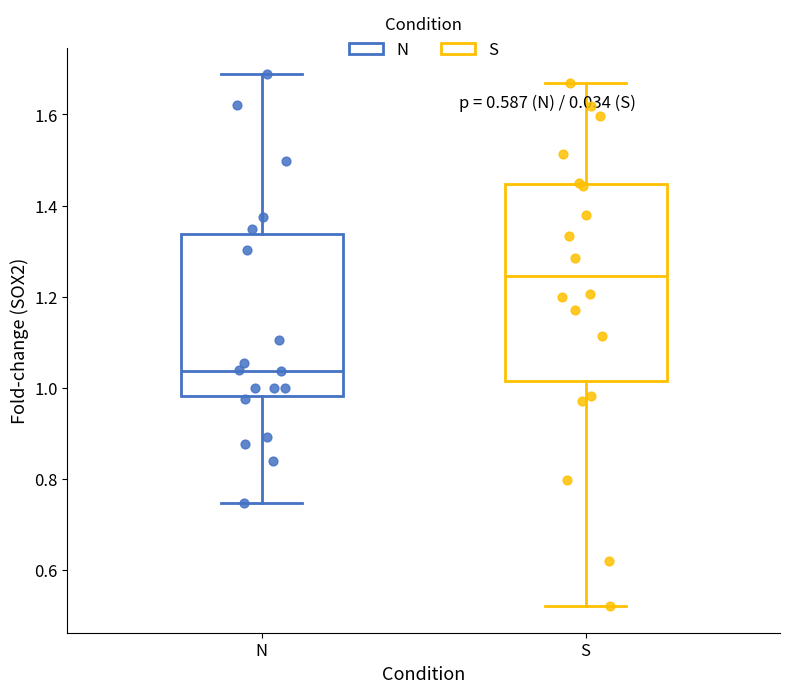

Reading left to right, transcribe this box plot: for each box, give where its median line is, the range the box spans, and where its two whiskers end, as read against the y-axis. The values are not printed on the chart, so give them approximately, as read against the axis.

N: median 1.04, box 0.98 to 1.34, whiskers 0.74 to 1.68
S: median 1.24, box 1.02 to 1.44, whiskers 0.52 to 1.66